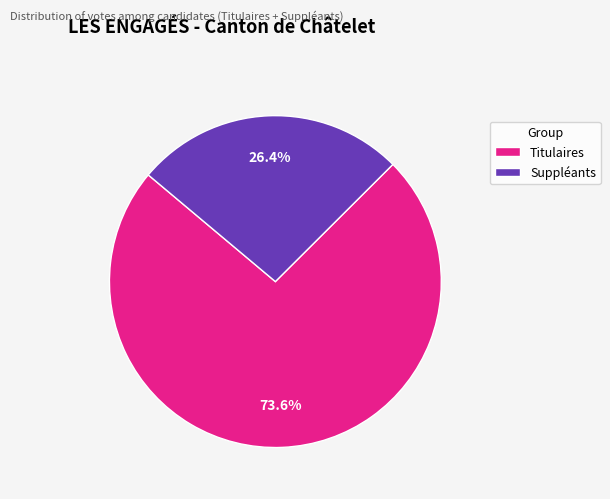

Count the number of slices in the pie.

2